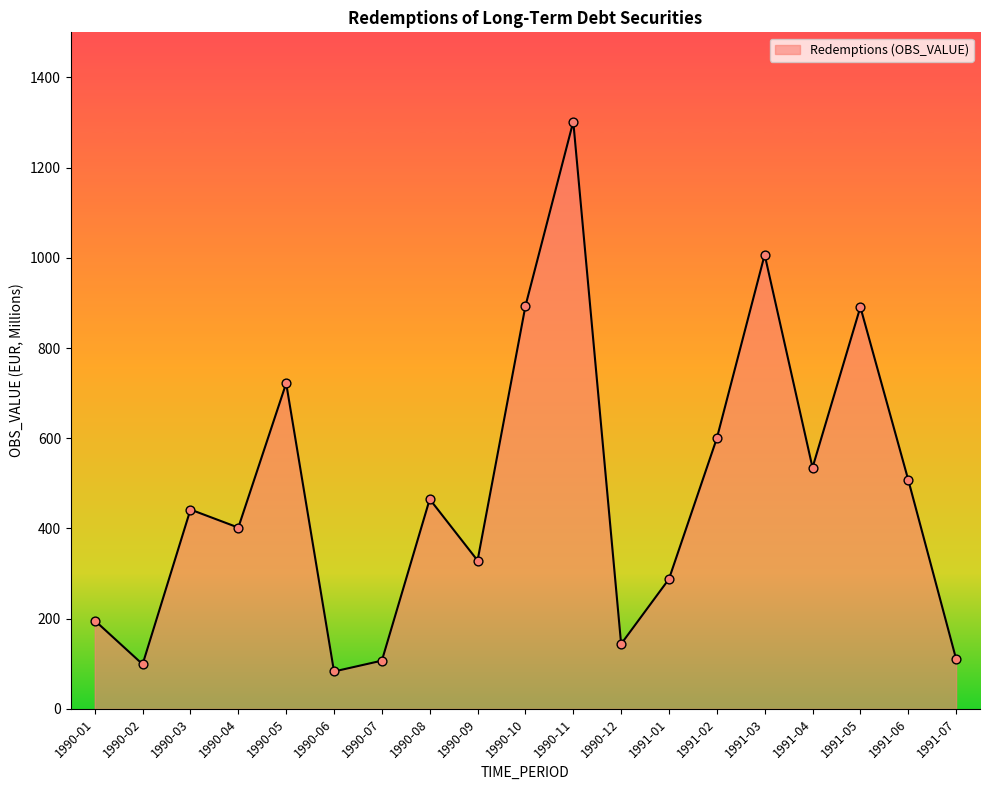

Between 1991-03 and 1991-04, which is larger?

1991-03